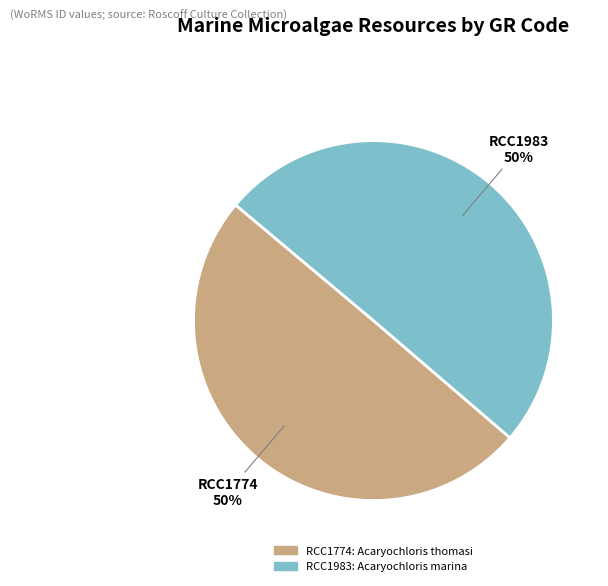

What is the ratio of the value at RCC1983 to the value at RCC1774?

1.0